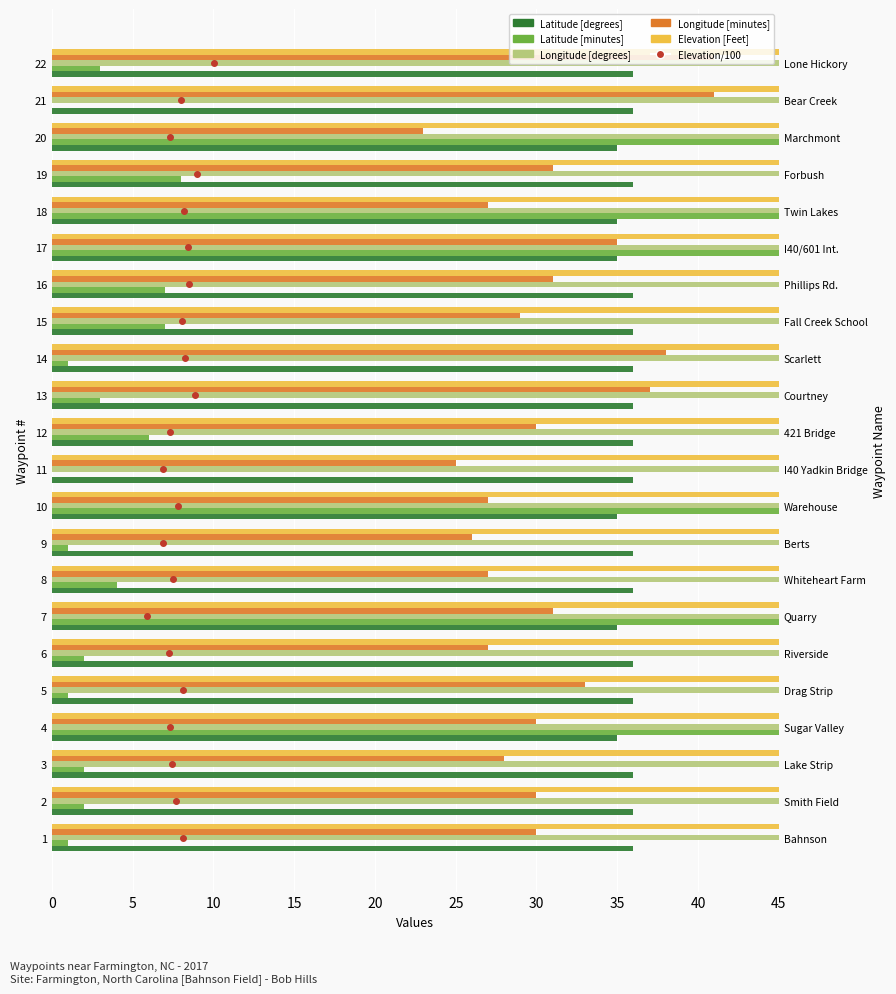

What is the sum of all Longitude [minutes] values?

677.0